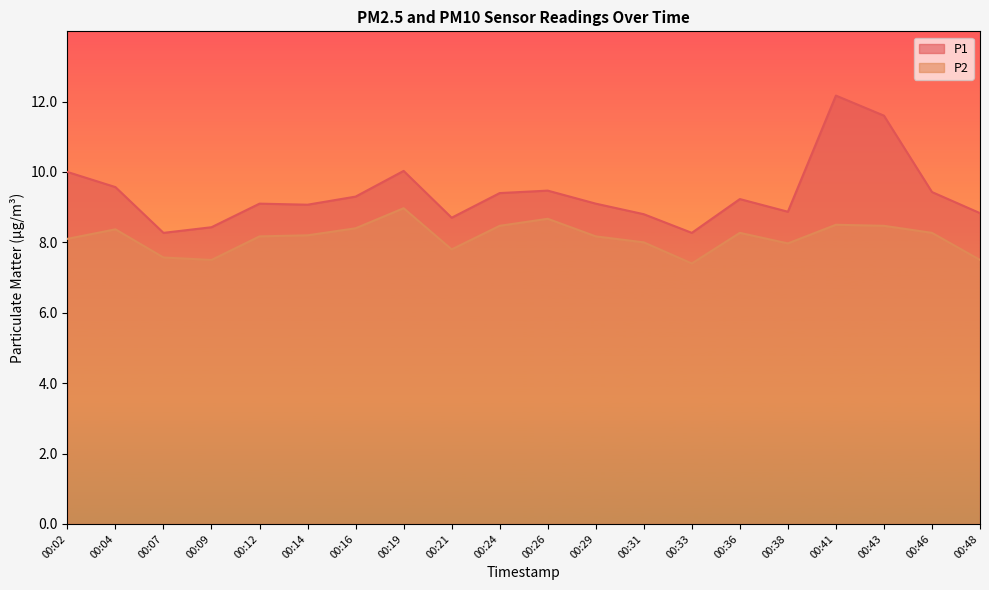

What are all the series names shown in the legend?

P1, P2